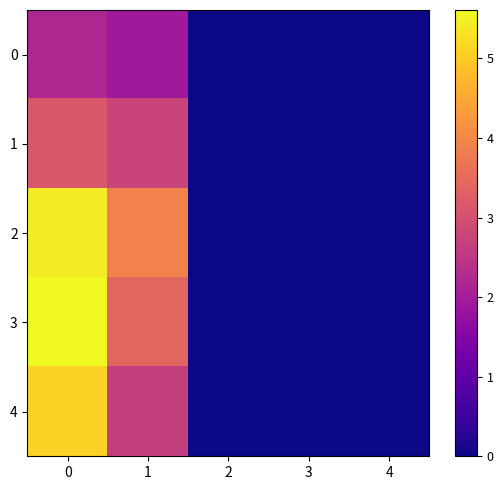

Reading left to right, transcribe all the data shown in this chart.

0: 0=2.2	1=1.9	2=0.0	3=0.0	4=0.0
1: 0=3.1	1=2.8	2=0.0	3=0.0	4=0.0
2: 0=5.4	1=3.9	2=0.0	3=0.0	4=0.0
3: 0=5.6	1=3.4	2=0.0	3=0.0	4=0.0
4: 0=5.1	1=2.6	2=0.0	3=0.0	4=0.0